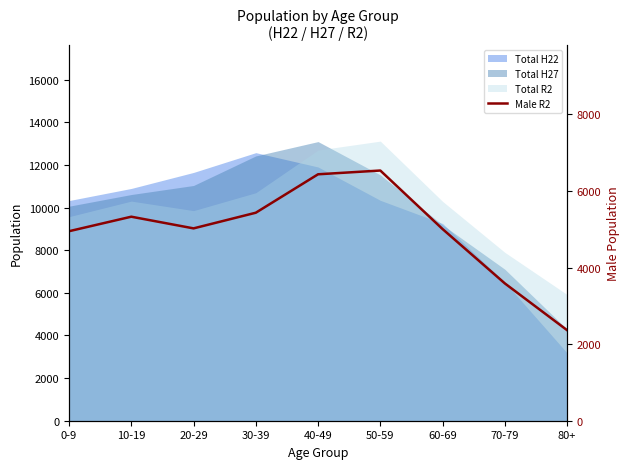

What is the smallest value displayed?

2365